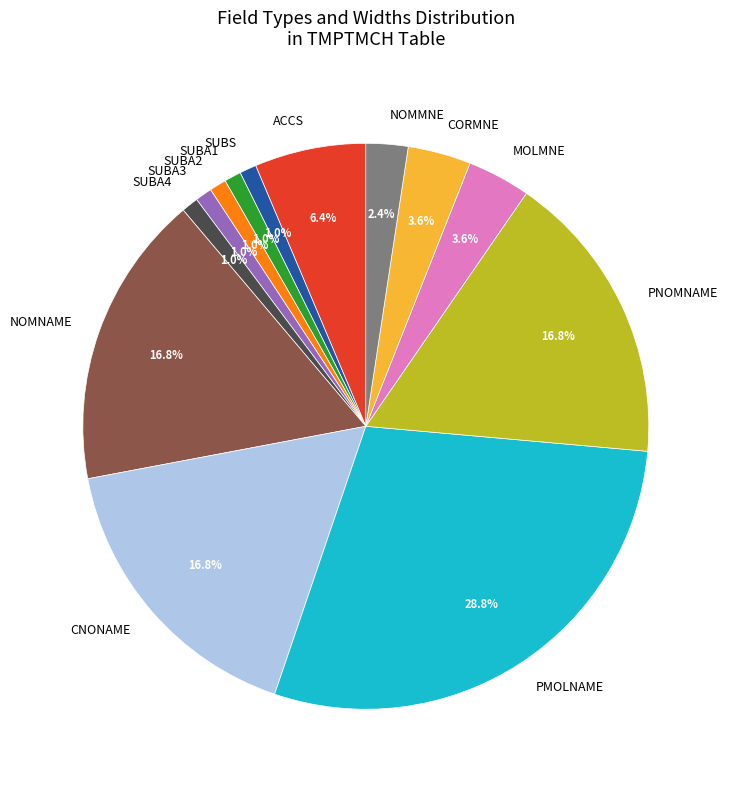

Is there a majority slice in this chart?

No